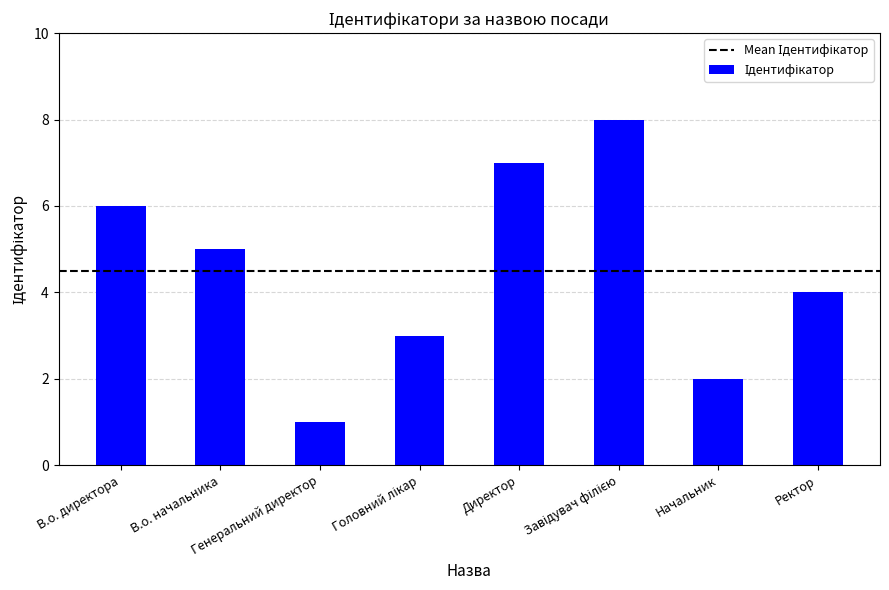

Reading left to right, transcribe all the data shown in this chart.

6	5	1	3	7	8	2	4